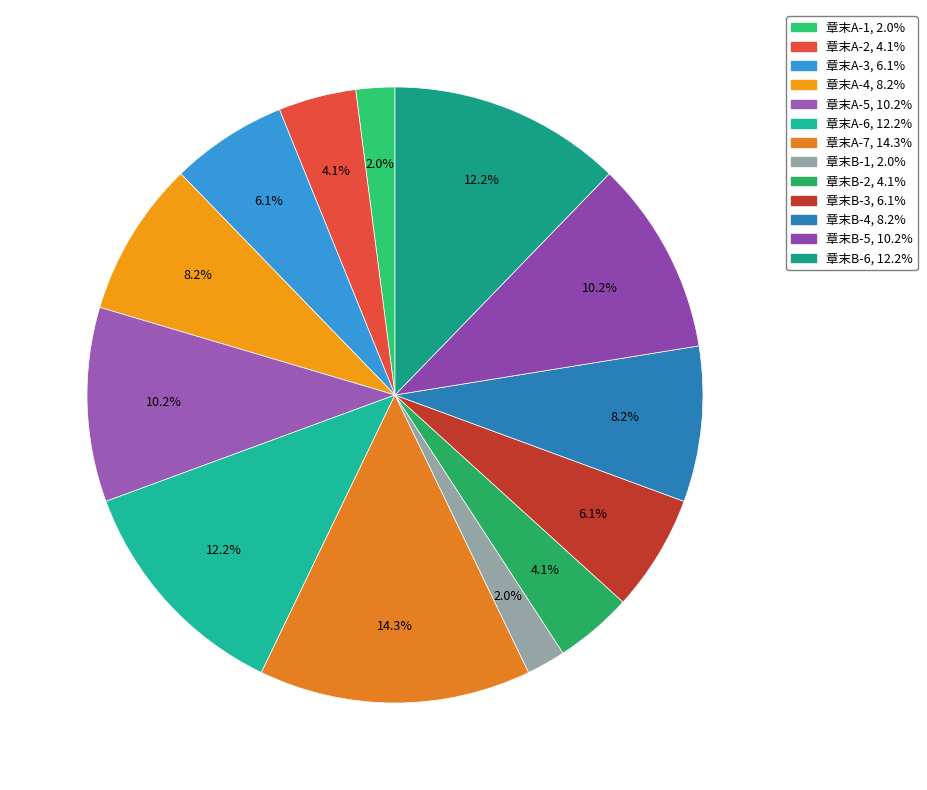

How many segments does this pie chart have?

13